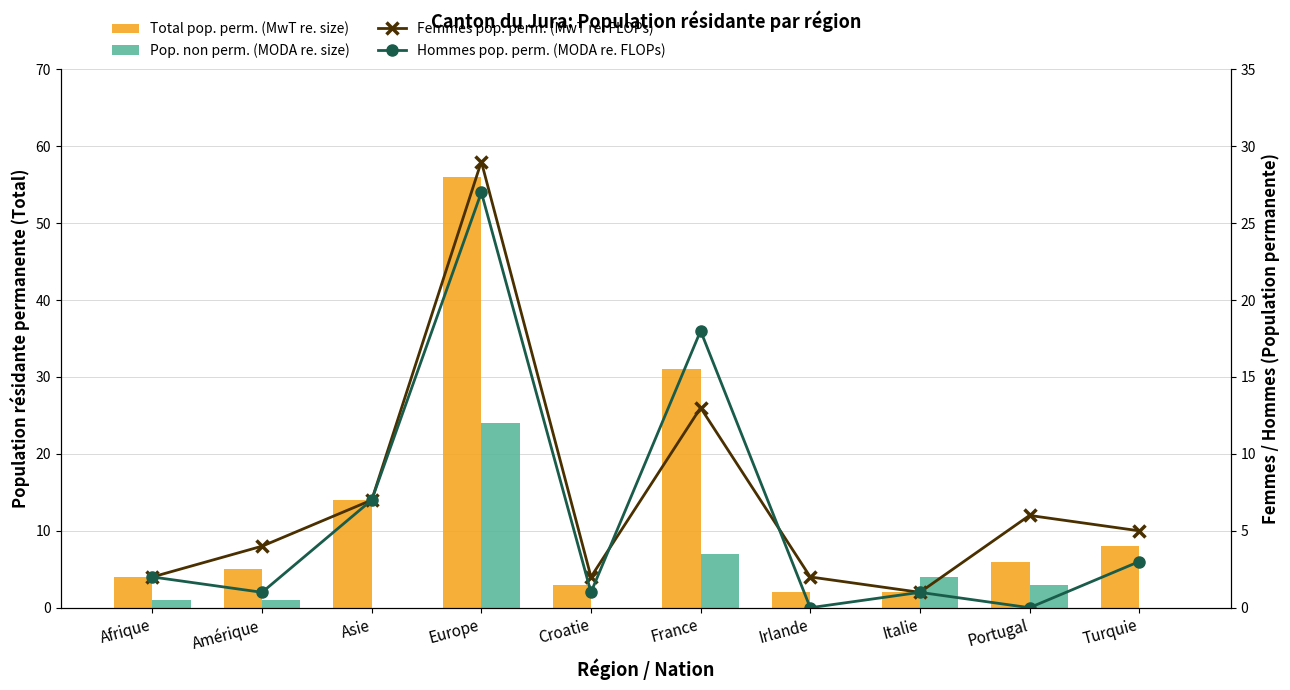

What is the difference between the maximum and minimum values in the Femmes pop. perm. (MwT re. FLOPs) series?

28